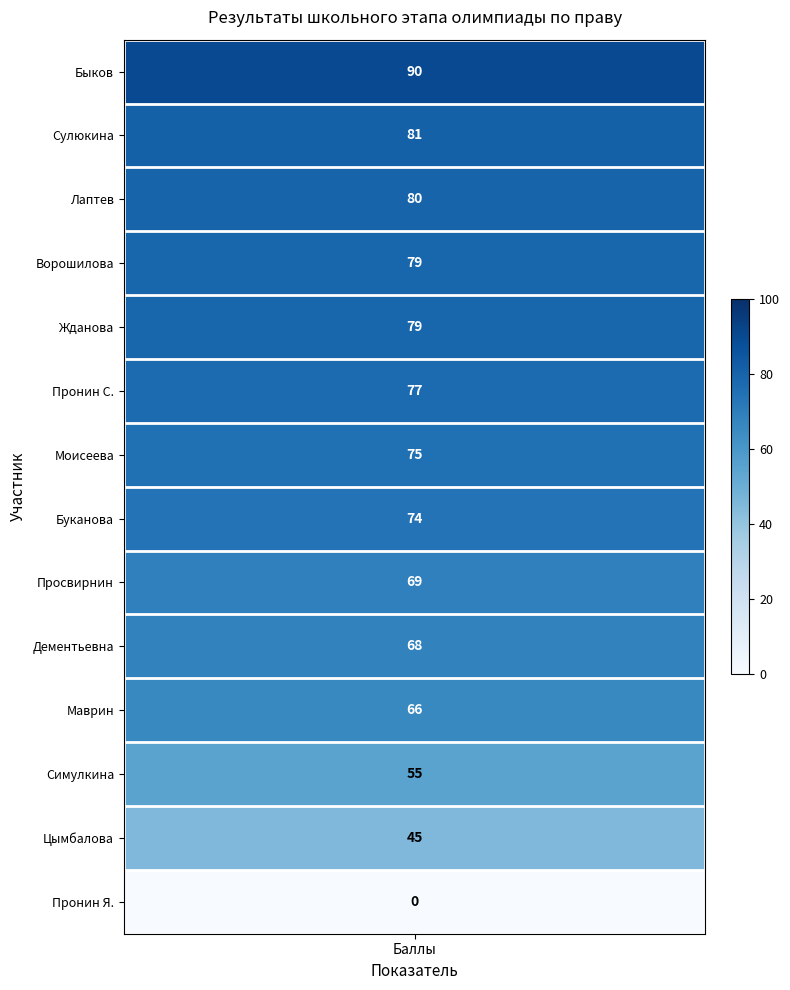

What is the total value across all series at 11?

55